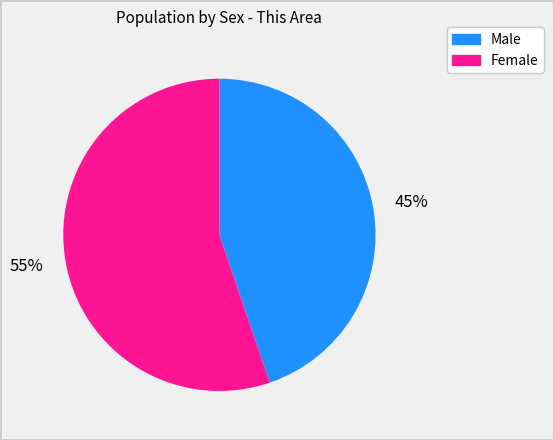

What is the ratio of the value at Female to the value at Male?

1.2